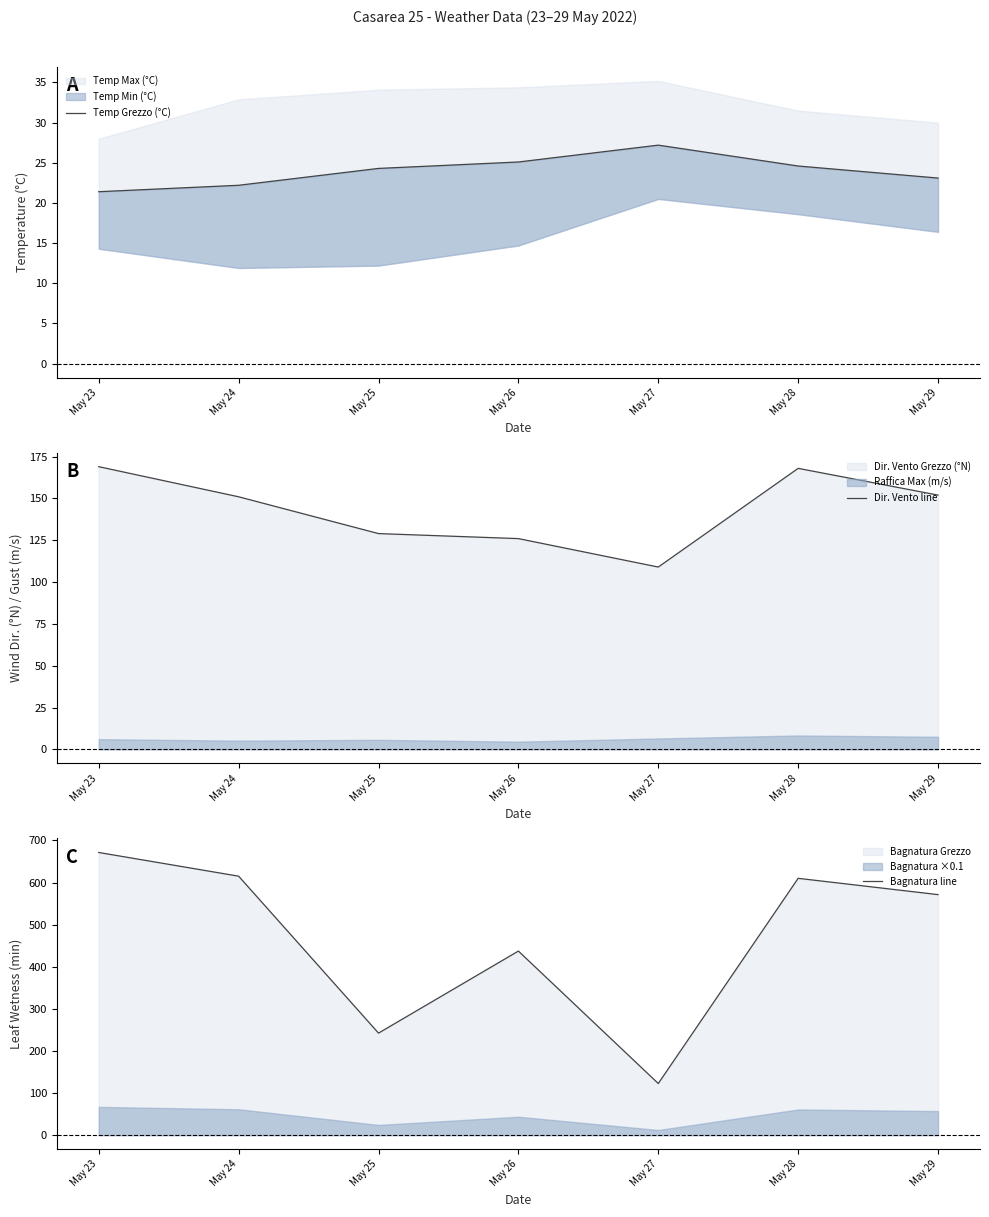

Which series has the largest range (max minus min)?

Bagnatura line